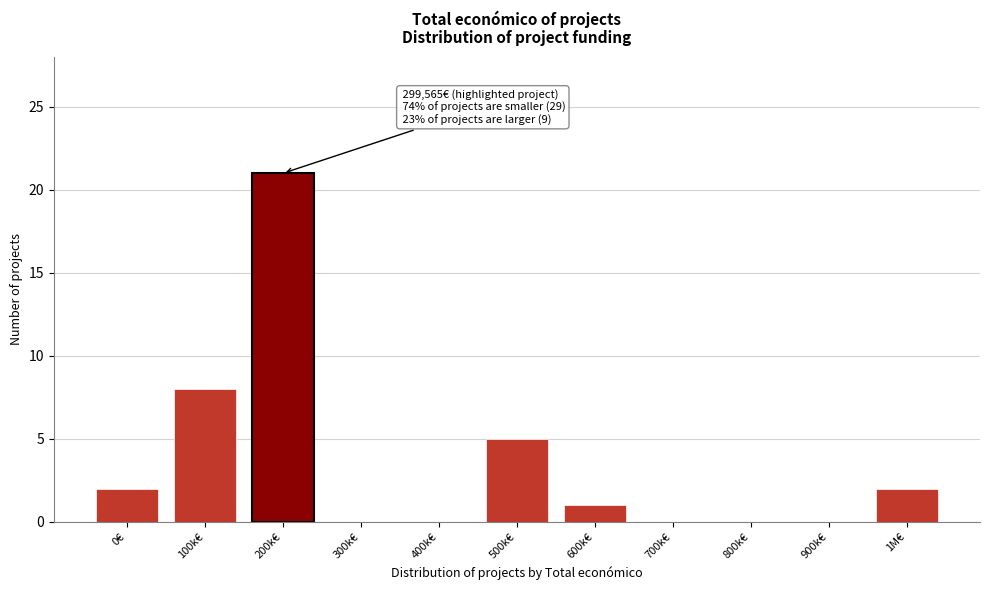

Reading right to left, transcribe all the data shown in this chart.

1M€=2	900k€=0	800k€=0	700k€=0	600k€=1	500k€=5	400k€=0	300k€=0	200k€=21	100k€=8	0€=2